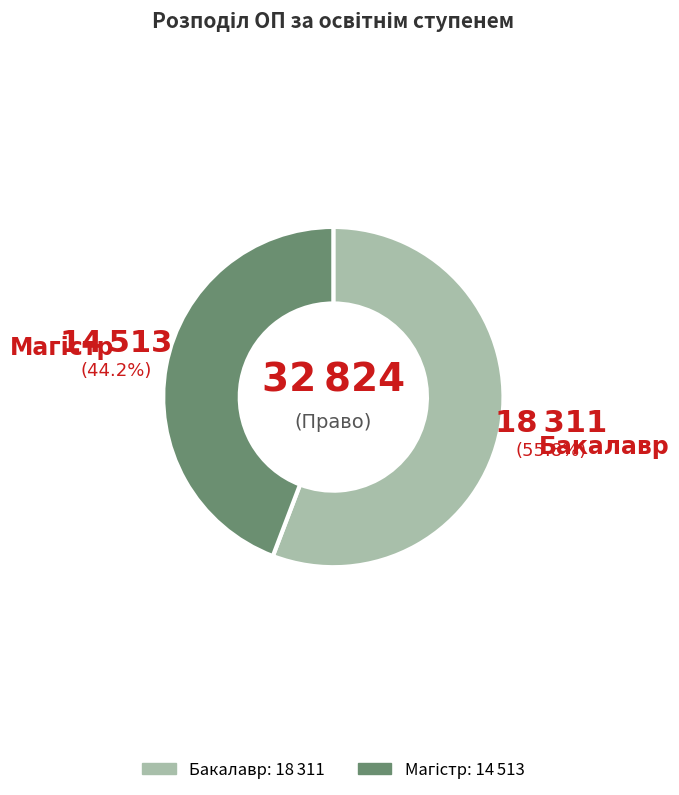

What is the largest slice in the pie chart?

Бакалавр